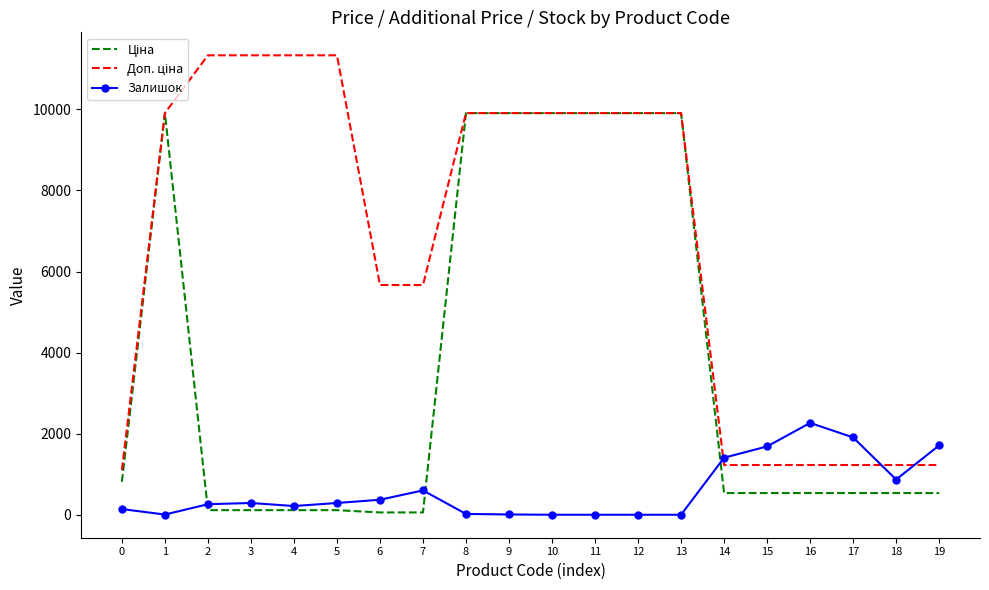

What is the spread (max minus min) of values at 17?

1372.6